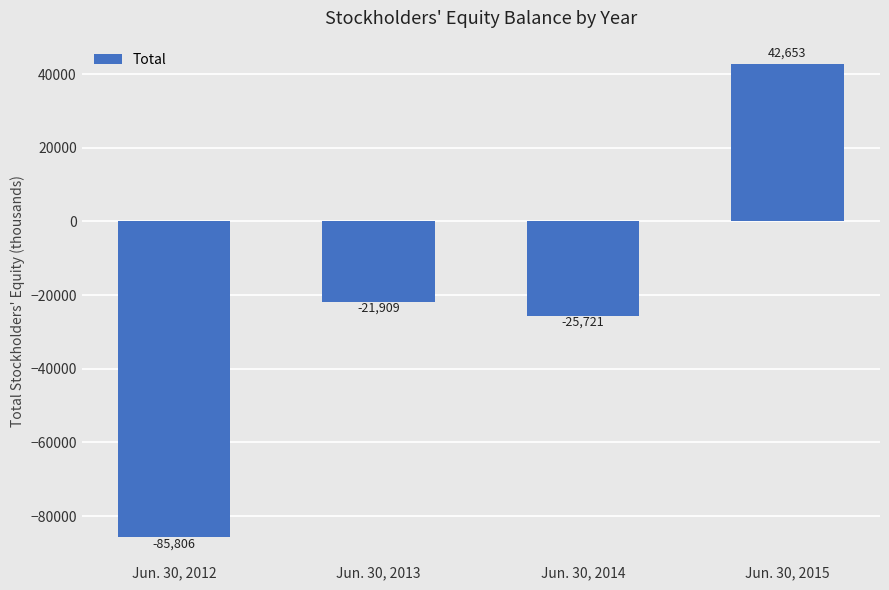

How many data points does each series have?

4